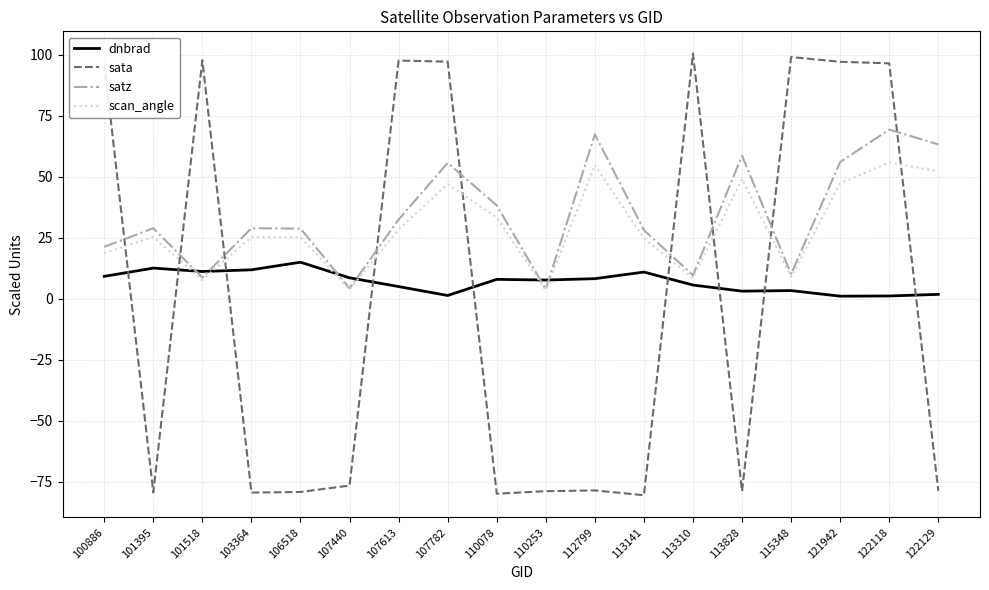

What are all the series names shown in the legend?

dnbrad, sata, satz, scan_angle